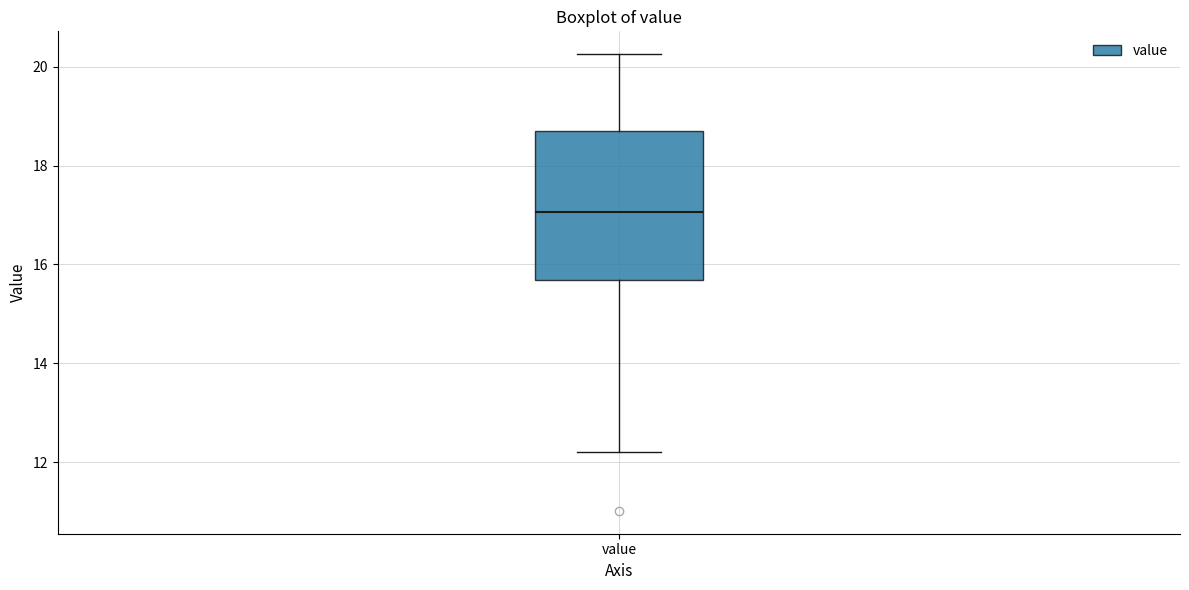

Transcribe this box plot: give where the median line is, the range the box spans, and where the two whiskers end, as read against the y-axis. The values are not printed on the chart, so give them approximately, as read against the axis.

median 17.0, box 15.6 to 18.6, whiskers 12.2 to 20.2